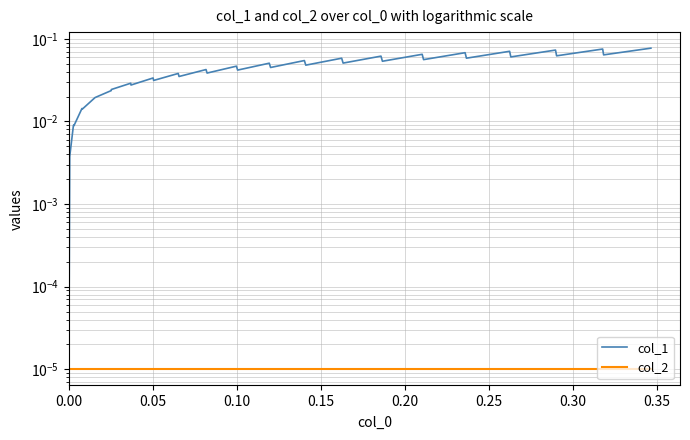

Which series has the widest spread of values?

col_1